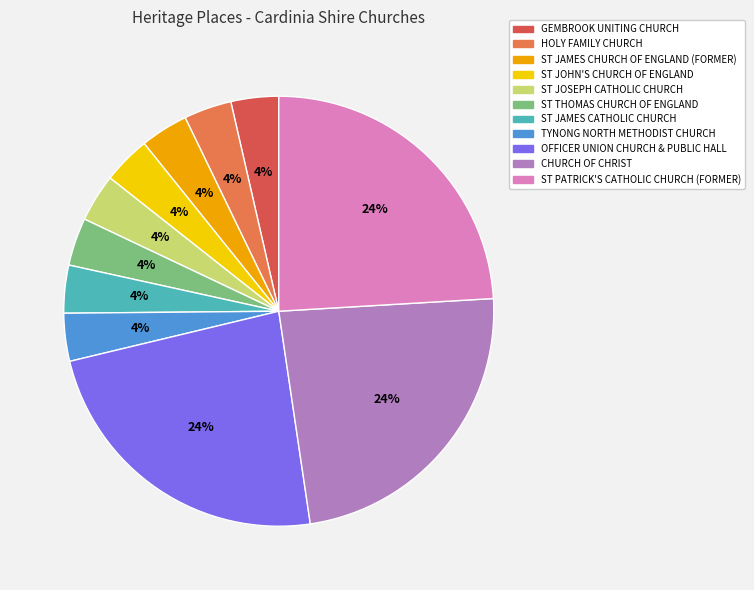

How many segments does this pie chart have?

11